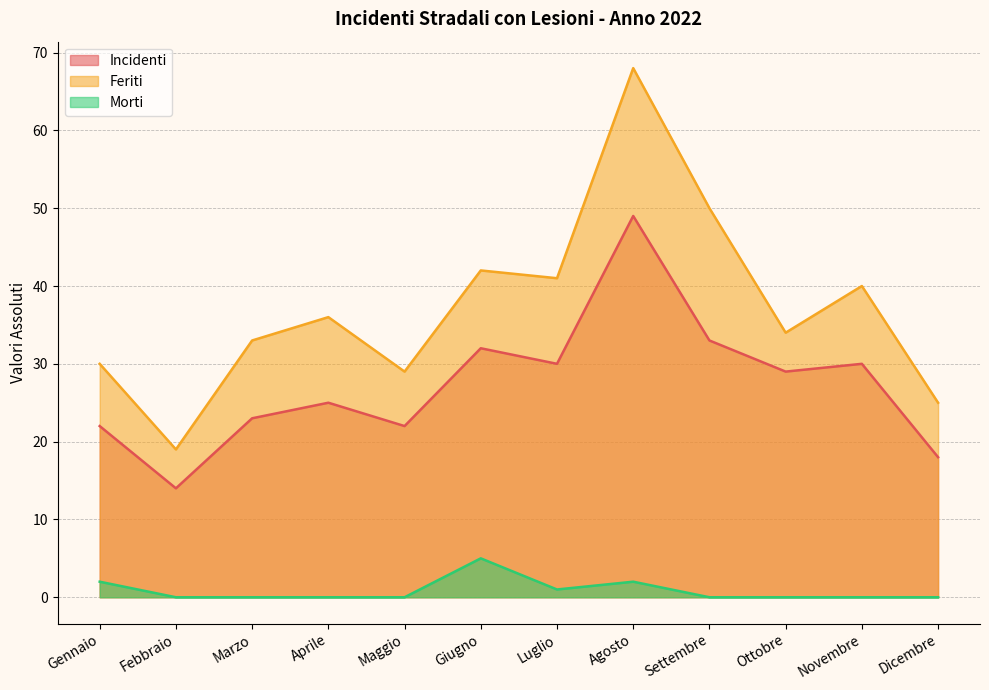

Reading left to right, extract all data points from this chart.

Incidenti: Gennaio=22	Febbraio=14	Marzo=23	Aprile=25	Maggio=22	Giugno=32	Luglio=30	Agosto=49	Settembre=33	Ottobre=29	Novembre=30	Dicembre=18
Feriti: Gennaio=30	Febbraio=19	Marzo=33	Aprile=36	Maggio=29	Giugno=42	Luglio=41	Agosto=68	Settembre=50	Ottobre=34	Novembre=40	Dicembre=25
Morti: Gennaio=2	Febbraio=0	Marzo=0	Aprile=0	Maggio=0	Giugno=5	Luglio=1	Agosto=2	Settembre=0	Ottobre=0	Novembre=0	Dicembre=0